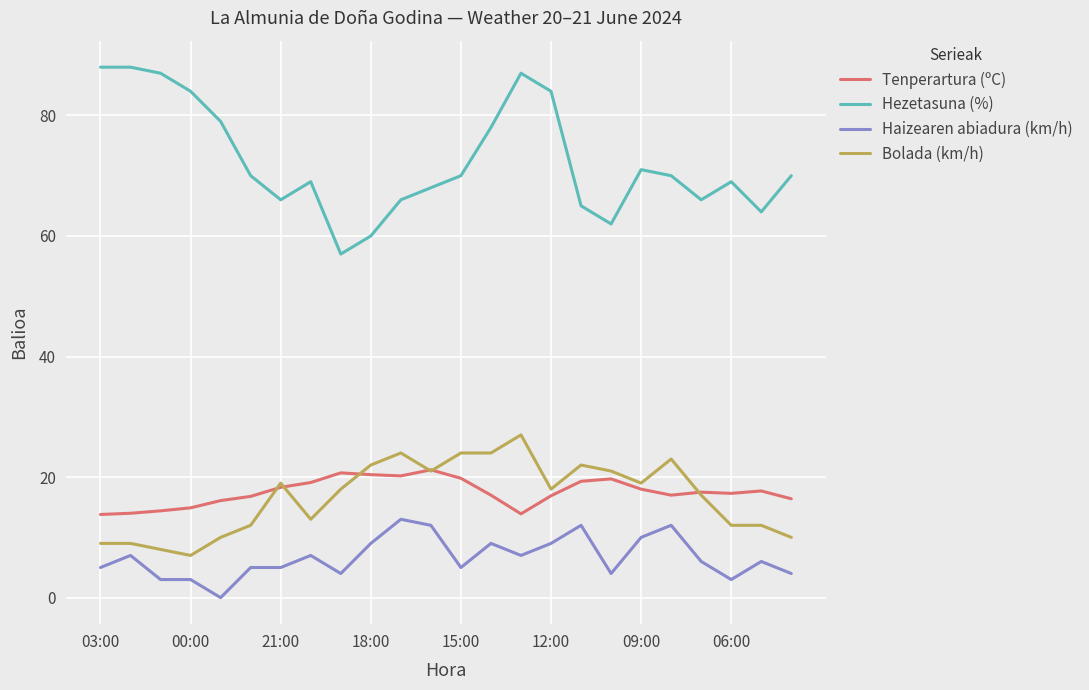

Does the chart have visible grid lines?

Yes